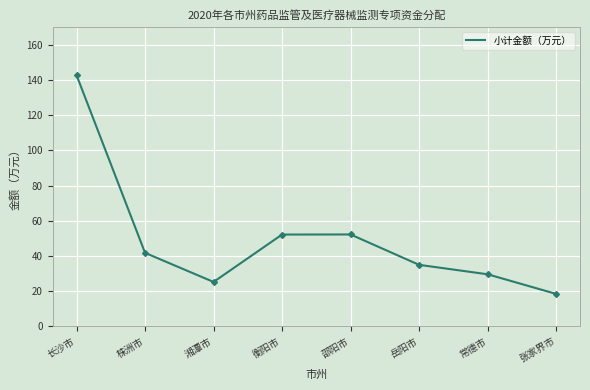

The chart shows a value of 41.8 at 株洲市. True or false?

True